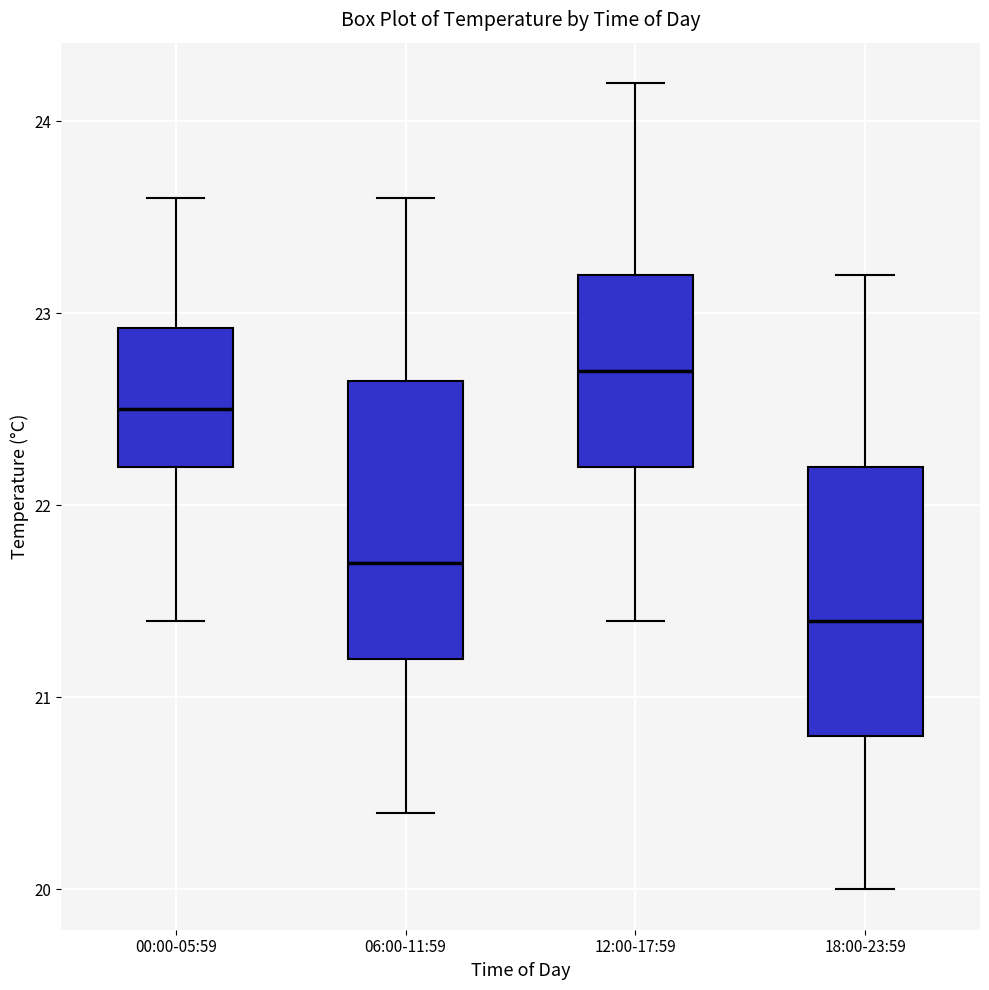

Reading left to right, read every box against the y-axis: the position of its median line, the range the box covers, and the ends of its whiskers. The values are not printed on the chart, so give them approximately, as read against the axis.

00:00-05:59: median 22.5, box 22.2 to 22.9, whiskers 21.4 to 23.6
06:00-11:59: median 21.7, box 21.2 to 22.7, whiskers 20.4 to 23.6
12:00-17:59: median 22.7, box 22.2 to 23.2, whiskers 21.4 to 24.2
18:00-23:59: median 21.4, box 20.8 to 22.2, whiskers 20.0 to 23.2